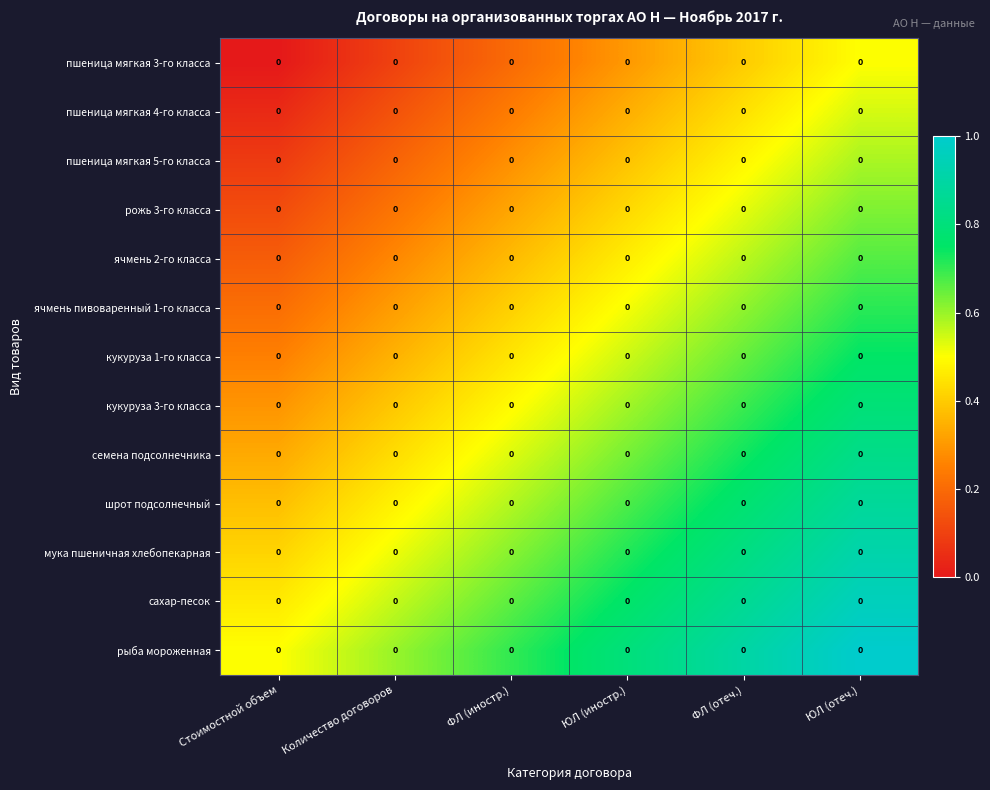

Rank the categories by шрот подсолнечный value from highest to lowest.

ЮЛ (отеч.), ФЛ (отеч.), ЮЛ (иностр.), ФЛ (иностр.), Количество договоров, Стоимостной объем